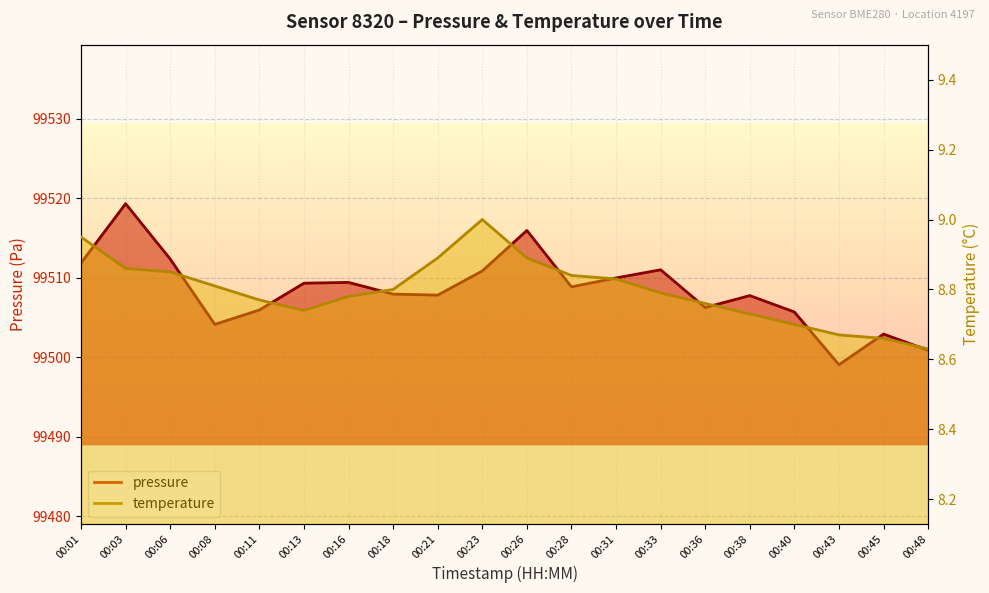

Rank the series at 00:43 from highest to lowest value.

pressure, temperature